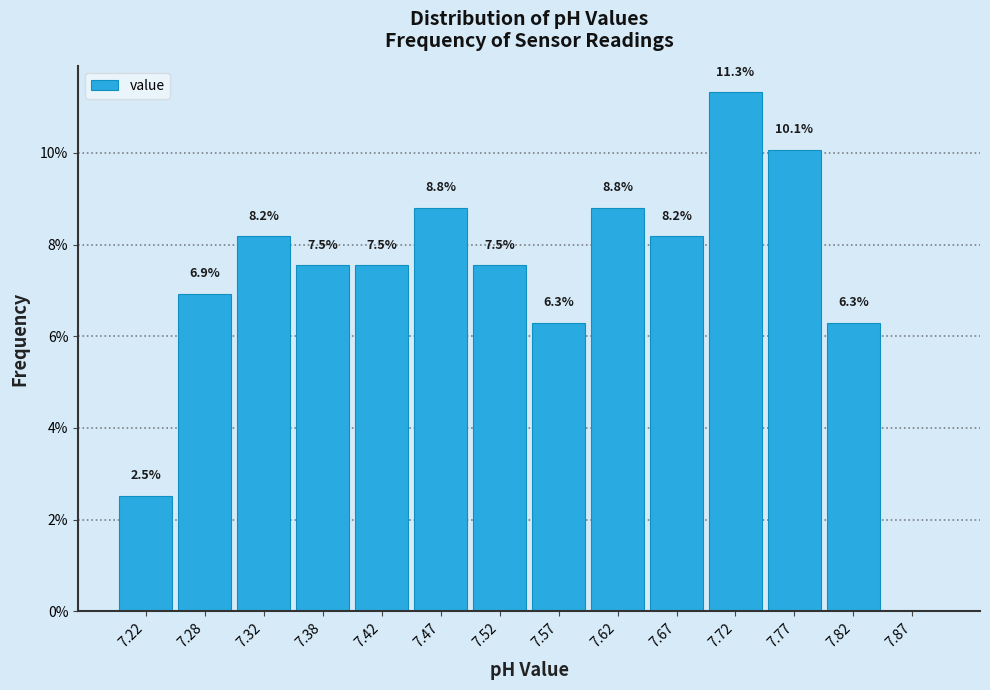

Which range on the x-axis has the tallest bar?

7.70 to 7.75